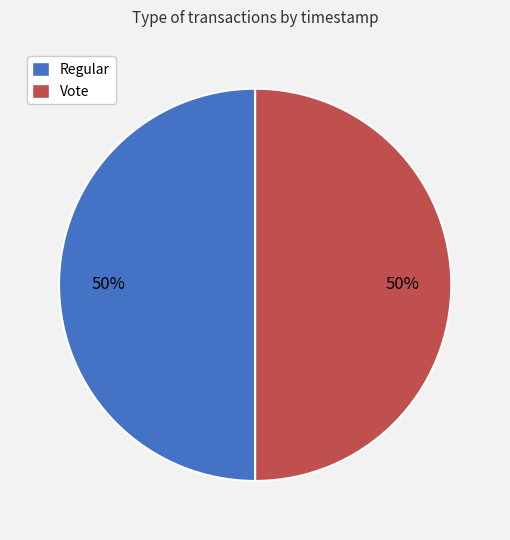

Approximately how many times larger is the value at Vote compared to Regular?

1.0